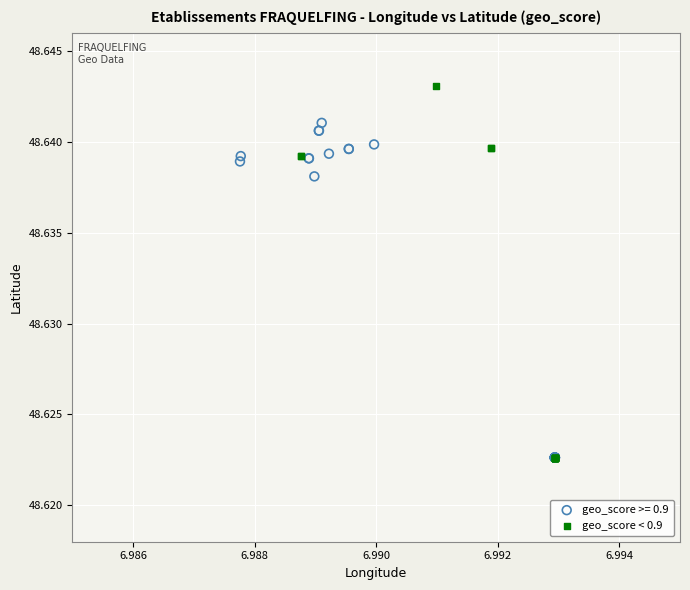

Which series has the largest Y range (max minus min)?

geo_score < 0.9